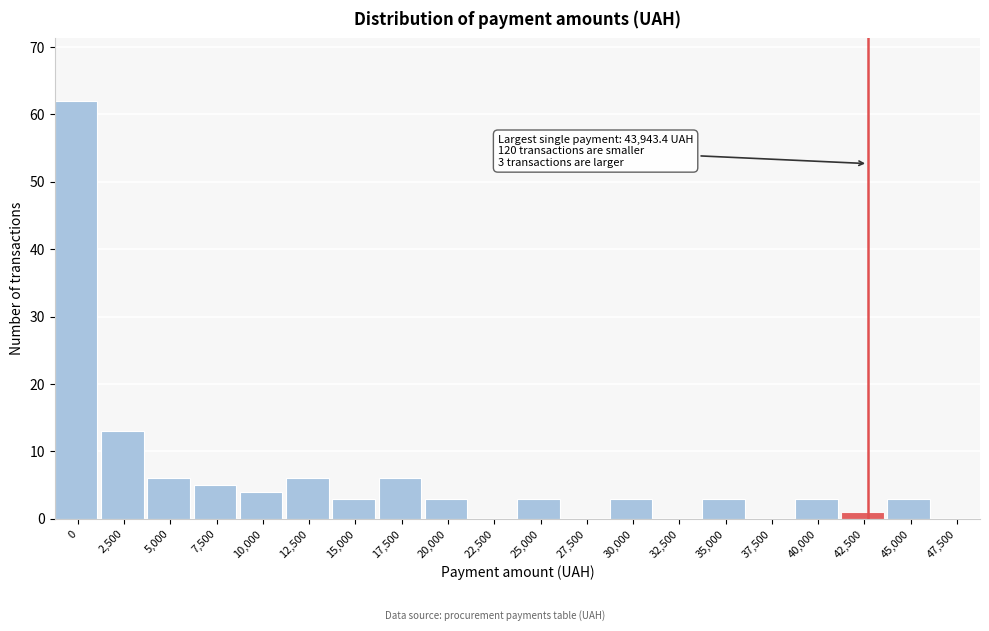

Reading left to right, transcribe all the data shown in this chart.

0=62	2,500=13	5,000=6	7,500=5	10,000=4	12,500=6	15,000=3	17,500=6	20,000=3	22,500=0	25,000=3	27,500=0	30,000=3	32,500=0	35,000=3	37,500=0	40,000=3	42,500=1	45,000=3	47,500=0